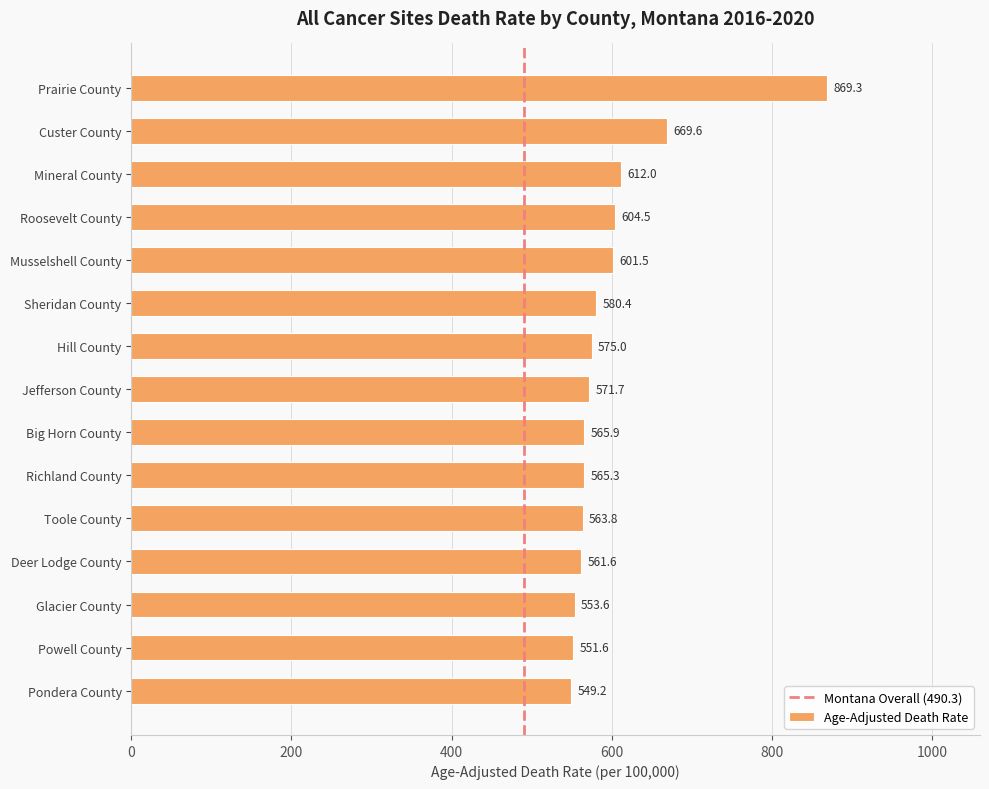

Is it true that the value at Powell County is 551.6?

True